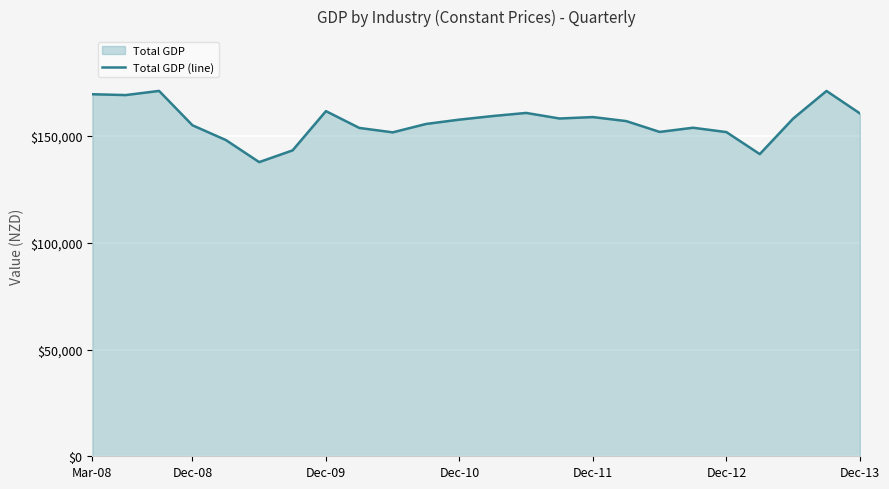

The value at Mar-08 is 169625.8. True or false?

True